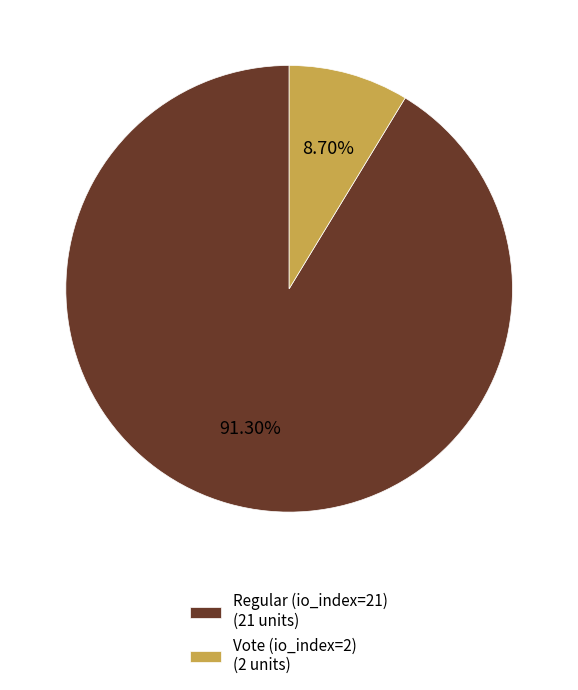

What percentage do Regular (io_index=21) and Vote (io_index=2) together represent?

100.0%